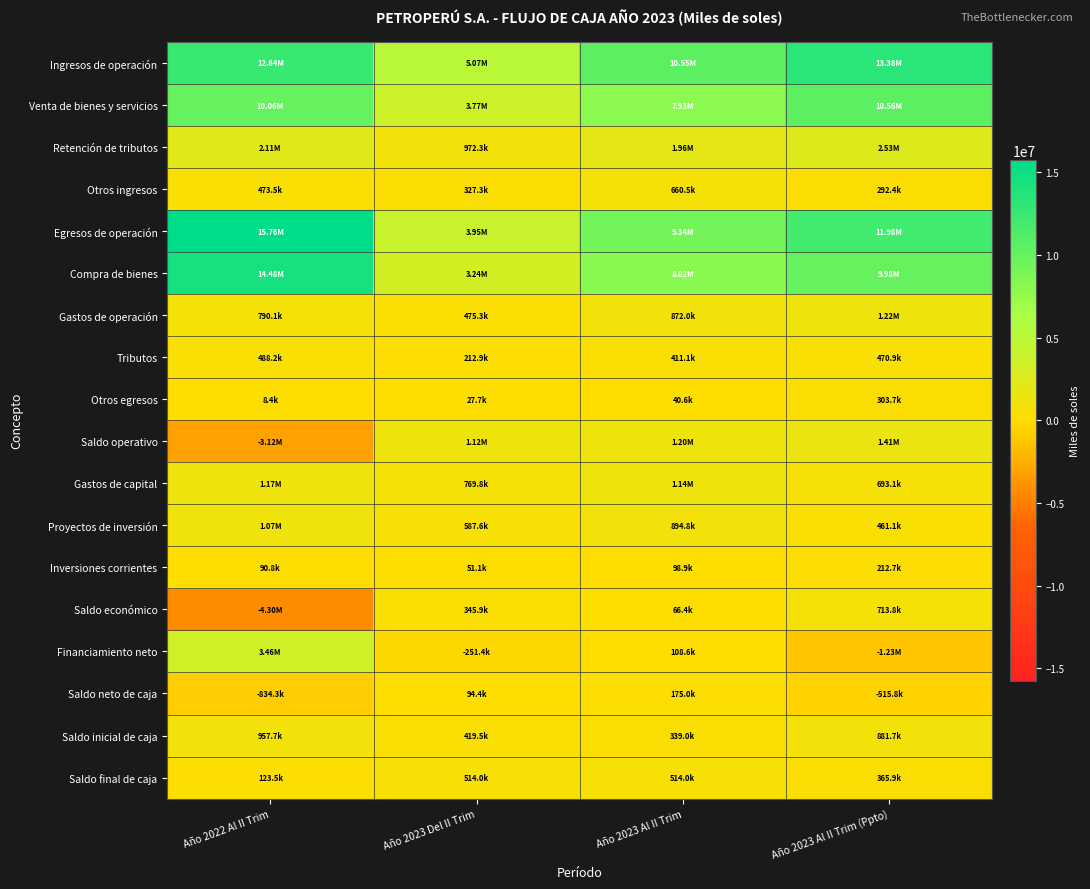

Reading left to right, what are all the values shown in this chart?

Ingresos de operación: Año 2022 Al II Trim=12640769.2	Año 2023 Del II Trim=5067517.3	Año 2023 Al II Trim=10547576.1	Año 2023 Al II Trim (Ppto)=13382537.2
Venta de bienes y servicios: Año 2022 Al II Trim=10058661.7	Año 2023 Del II Trim=3767974.0	Año 2023 Al II Trim=7928116.5	Año 2023 Al II Trim (Ppto)=10563605.2
Retención de tributos: Año 2022 Al II Trim=2108636.6	Año 2023 Del II Trim=972273.8	Año 2023 Al II Trim=1958915.0	Año 2023 Al II Trim (Ppto)=2526500.7
Otros ingresos: Año 2022 Al II Trim=473471.0	Año 2023 Del II Trim=327269.5	Año 2023 Al II Trim=660544.6	Año 2023 Al II Trim (Ppto)=292431.3
Egresos de operación: Año 2022 Al II Trim=15764013.6	Año 2023 Del II Trim=3951811.0	Año 2023 Al II Trim=9344163.2	Año 2023 Al II Trim (Ppto)=11975613.4
Compra de bienes: Año 2022 Al II Trim=14477354.7	Año 2023 Del II Trim=3235945.8	Año 2023 Al II Trim=8020499.7	Año 2023 Al II Trim (Ppto)=9977056.6
Gastos de operación: Año 2022 Al II Trim=790099.9	Año 2023 Del II Trim=475271.8	Año 2023 Al II Trim=871980.1	Año 2023 Al II Trim (Ppto)=1223954.8
Tributos: Año 2022 Al II Trim=488178.8	Año 2023 Del II Trim=212894.6	Año 2023 Al II Trim=411122.8	Año 2023 Al II Trim (Ppto)=470929.0
Otros egresos: Año 2022 Al II Trim=8380.2	Año 2023 Del II Trim=27698.9	Año 2023 Al II Trim=40560.6	Año 2023 Al II Trim (Ppto)=303673.1
Saldo operativo: Año 2022 Al II Trim=-3123244.4	Año 2023 Del II Trim=1115706.2	Año 2023 Al II Trim=1203413.0	Año 2023 Al II Trim (Ppto)=1406923.8
Gastos de capital: Año 2022 Al II Trim=1172111.8	Año 2023 Del II Trim=769847.9	Año 2023 Al II Trim=1137028.3	Año 2023 Al II Trim (Ppto)=693125.1
Proyectos de inversión: Año 2022 Al II Trim=1067063.2	Año 2023 Del II Trim=587624.6	Año 2023 Al II Trim=894818.0	Año 2023 Al II Trim (Ppto)=461138.3
Inversiones corrientes: Año 2022 Al II Trim=90764.0	Año 2023 Del II Trim=51131.6	Año 2023 Al II Trim=98888.9	Año 2023 Al II Trim (Ppto)=212693.2
Saldo económico: Año 2022 Al II Trim=-4295356.1	Año 2023 Del II Trim=345858.3	Año 2023 Al II Trim=66384.7	Año 2023 Al II Trim (Ppto)=713798.7
Financiamiento neto: Año 2022 Al II Trim=3461067.0	Año 2023 Del II Trim=-251424.7	Año 2023 Al II Trim=108576.5	Año 2023 Al II Trim (Ppto)=-1229566.1
Saldo neto de caja: Año 2022 Al II Trim=-834289.2	Año 2023 Del II Trim=94433.6	Año 2023 Al II Trim=174961.2	Año 2023 Al II Trim (Ppto)=-515767.5
Saldo inicial de caja: Año 2022 Al II Trim=957749.5	Año 2023 Del II Trim=419537.4	Año 2023 Al II Trim=339009.8	Año 2023 Al II Trim (Ppto)=881678.6
Saldo final de caja: Año 2022 Al II Trim=123460.3	Año 2023 Del II Trim=513971.0	Año 2023 Al II Trim=513971.0	Año 2023 Al II Trim (Ppto)=365911.1